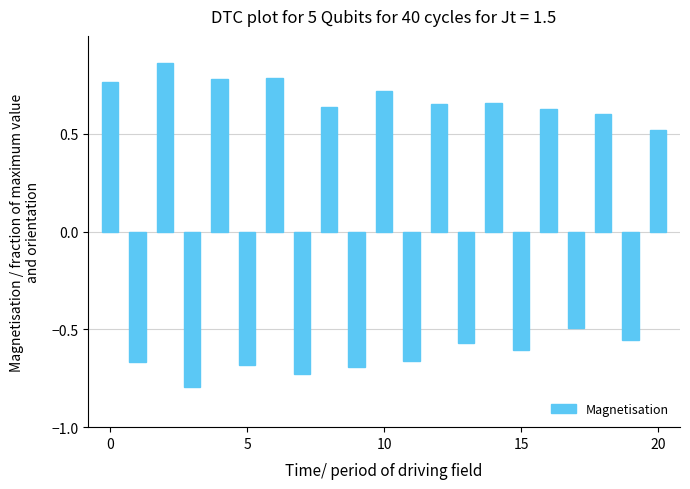

Count the number of data series in this chart.

1